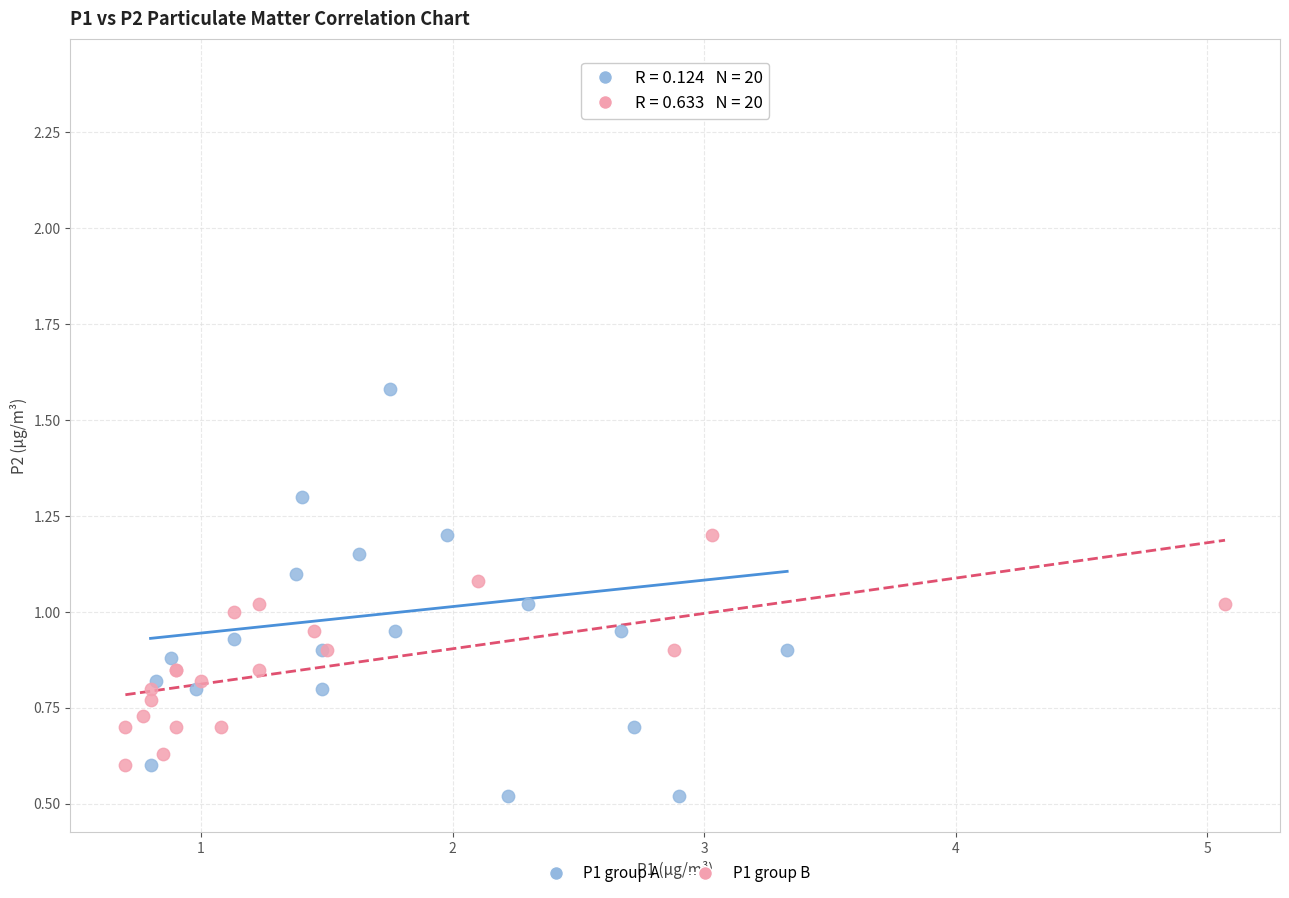

Which series contains the lowest Y value?

P1 group A